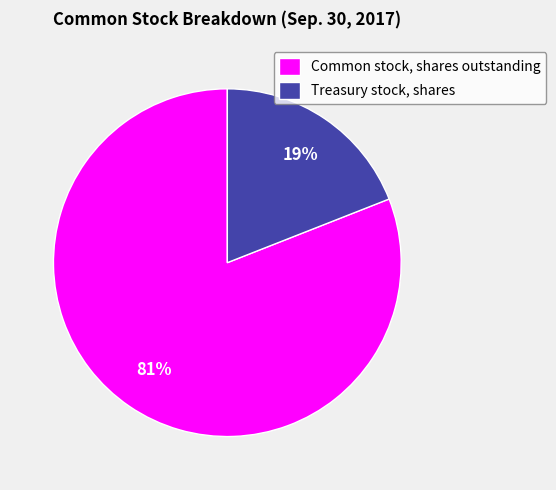

What is the ratio of the value at Common stock, shares outstanding to the value at Treasury stock, shares?

4.3